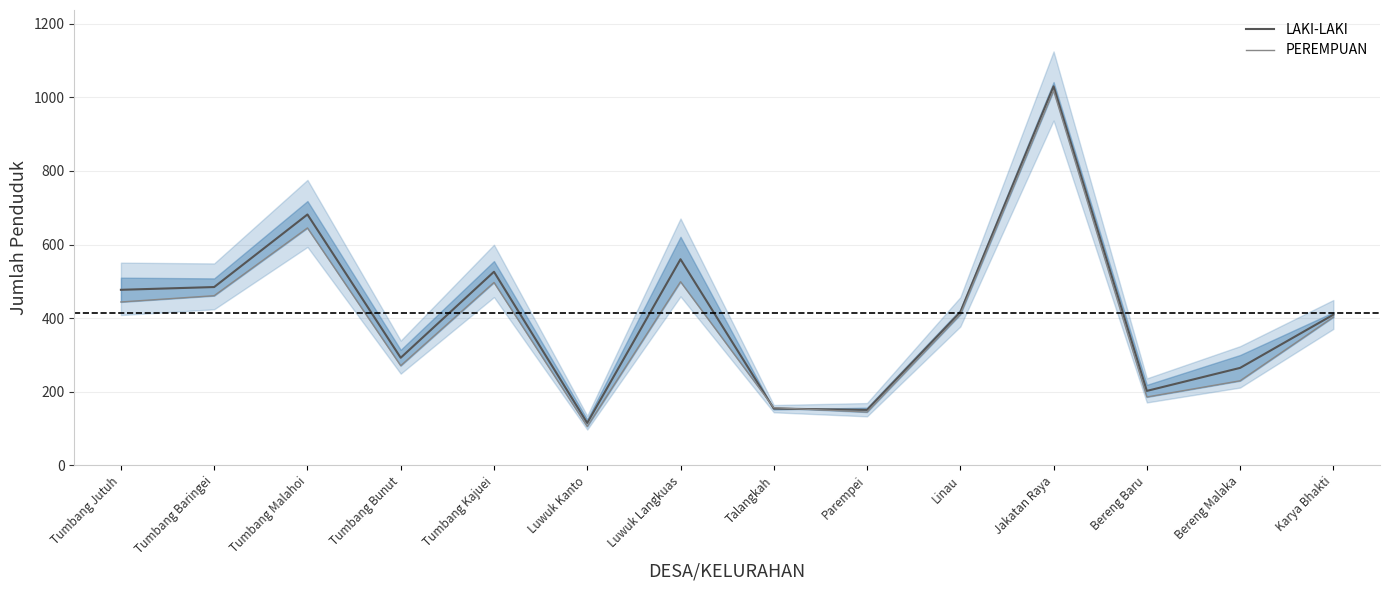

What position from the left is Jakatan Raya?

11